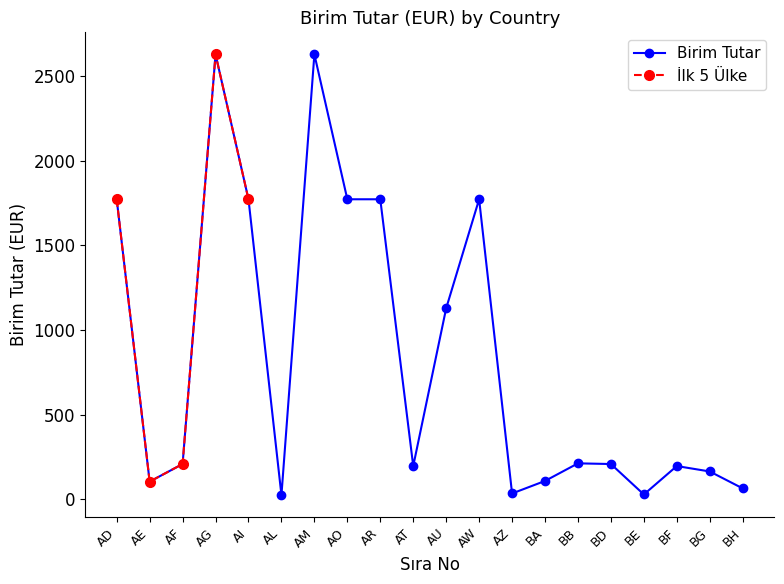

Reading left to right, list all the values displayed in this chart.

1772	104	208	2628	1772	24	2628	1772	1772	196	1128	1772	34	108	212	208	28	196	164	64